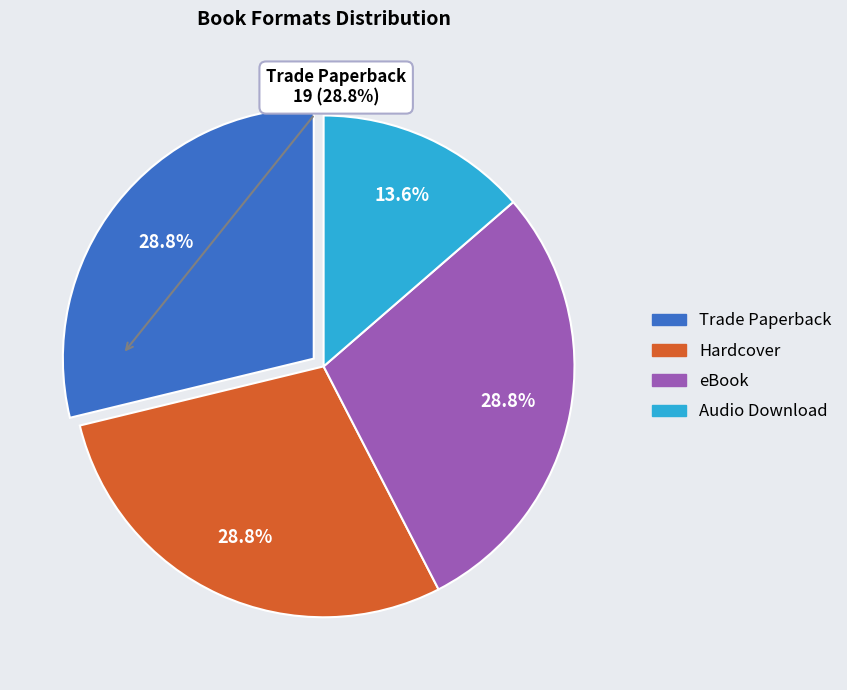

Is there a majority slice in this chart?

No